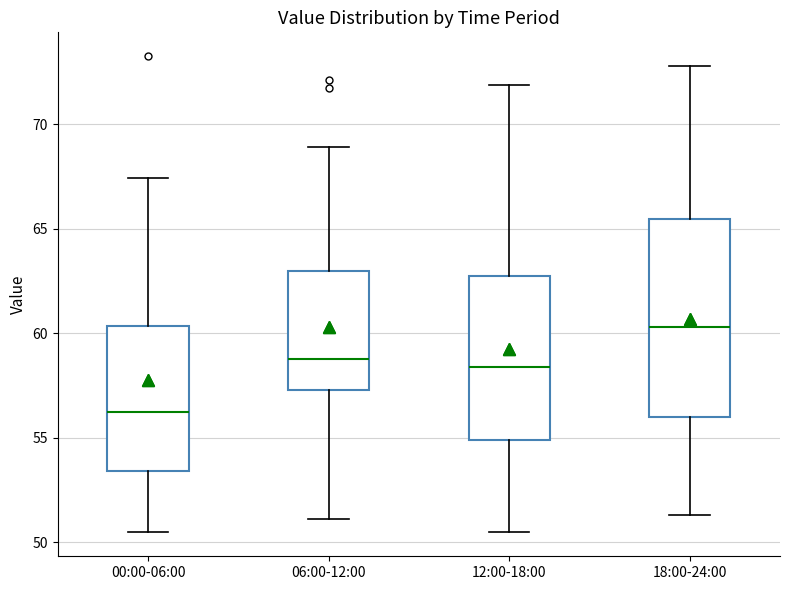

Reading left to right, transcribe this box plot: for each box, give where its median line is, the range the box spans, and where its two whiskers end, as read against the y-axis. The values are not printed on the chart, so give them approximately, as read against the axis.

00:00-06:00: median 56.0, box 53.5 to 60.5, whiskers 50.5 to 67.5
06:00-12:00: median 59.0, box 57.5 to 63.0, whiskers 51.0 to 69.0
12:00-18:00: median 58.5, box 55.0 to 62.5, whiskers 50.5 to 72.0
18:00-24:00: median 60.5, box 56.0 to 65.5, whiskers 51.5 to 73.0